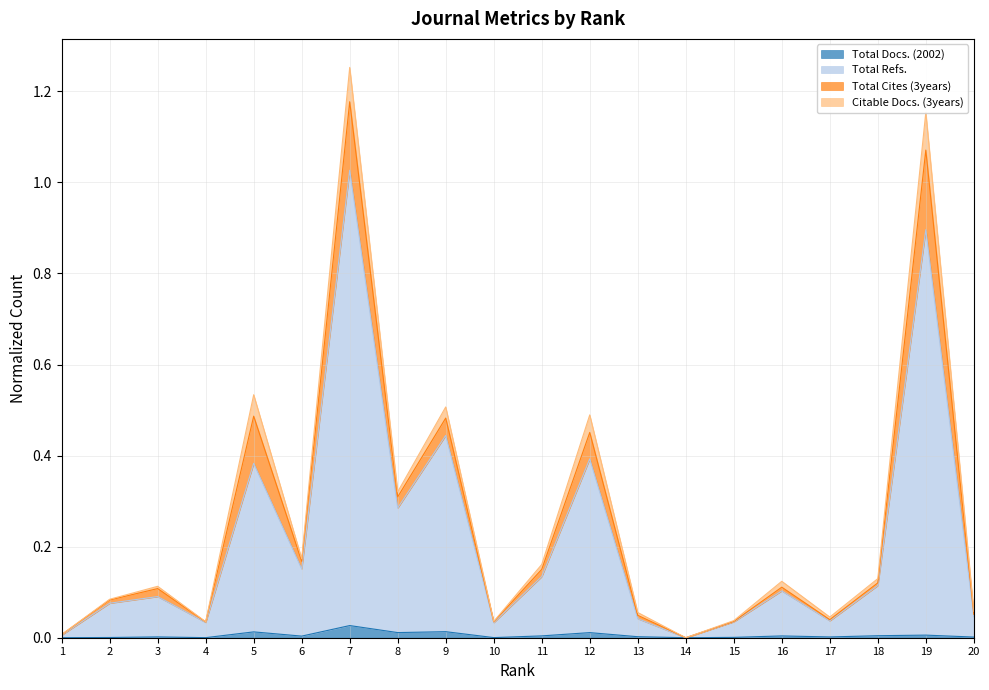

Which series has the widest spread of values?

Total Refs.